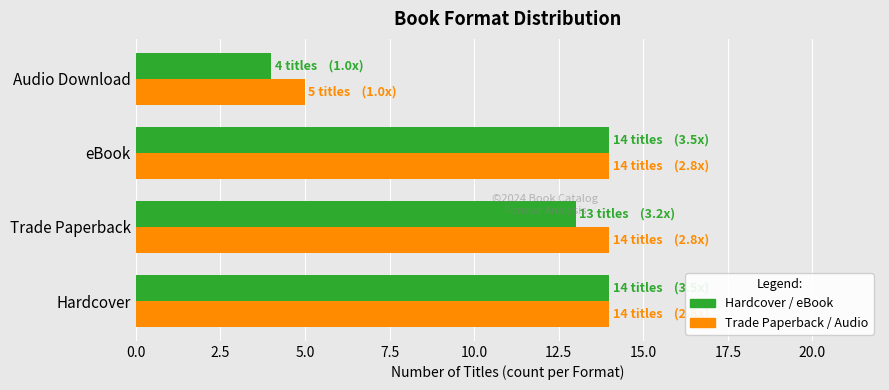

Which label corresponds to the smallest value in the chart?

Audio Download